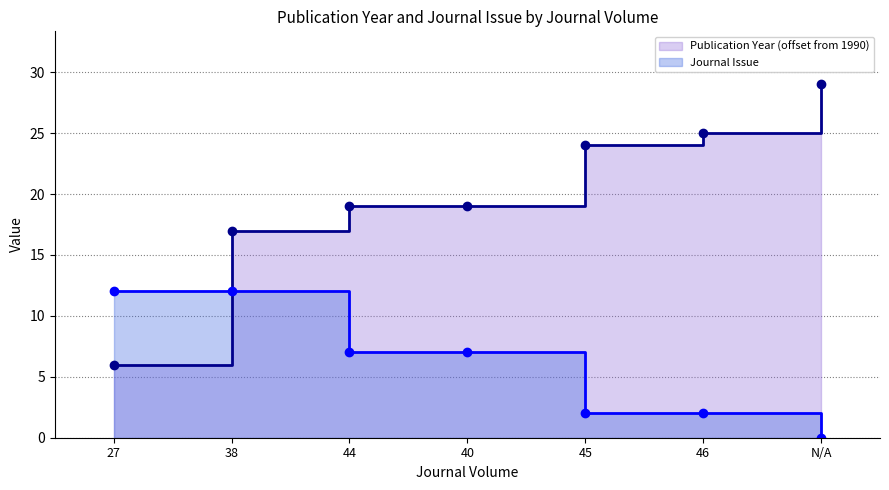

What is the label of the 5th point from the right?

44